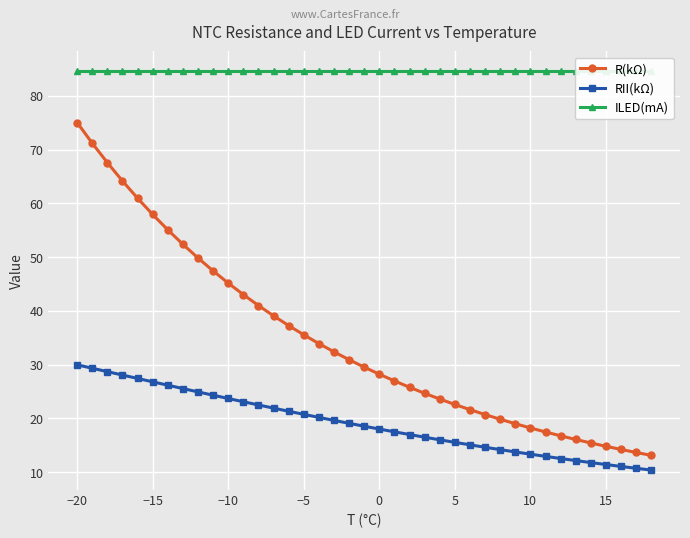

At how many categories does at least one series exceed 62?

39